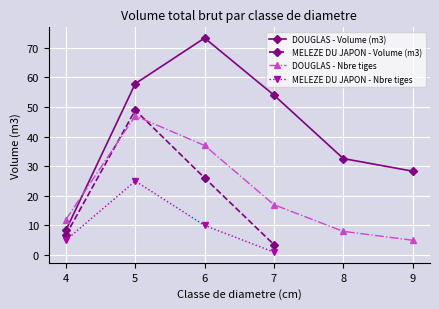

Which label corresponds to the largest value in the chart?

6